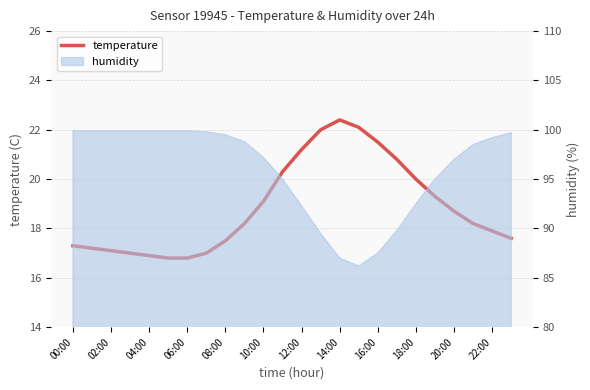

At which category does the chart reach its peak across all series?

14:00